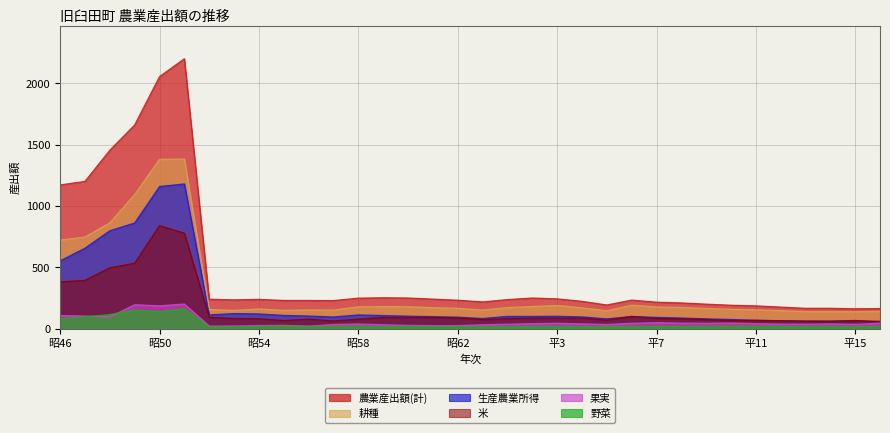

What position from the left is 平元?

19